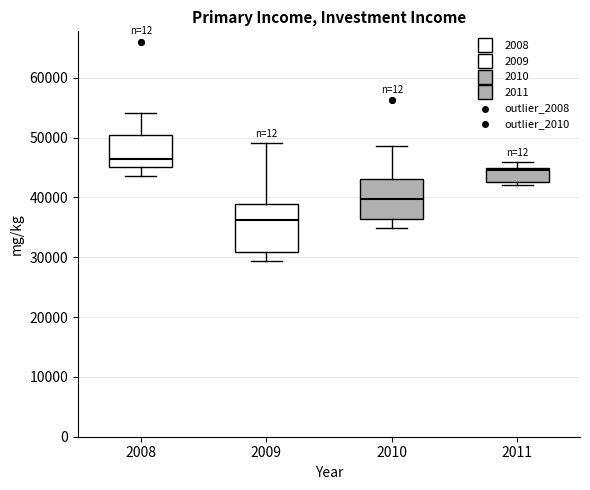

Which box's median line is the highest?

2008